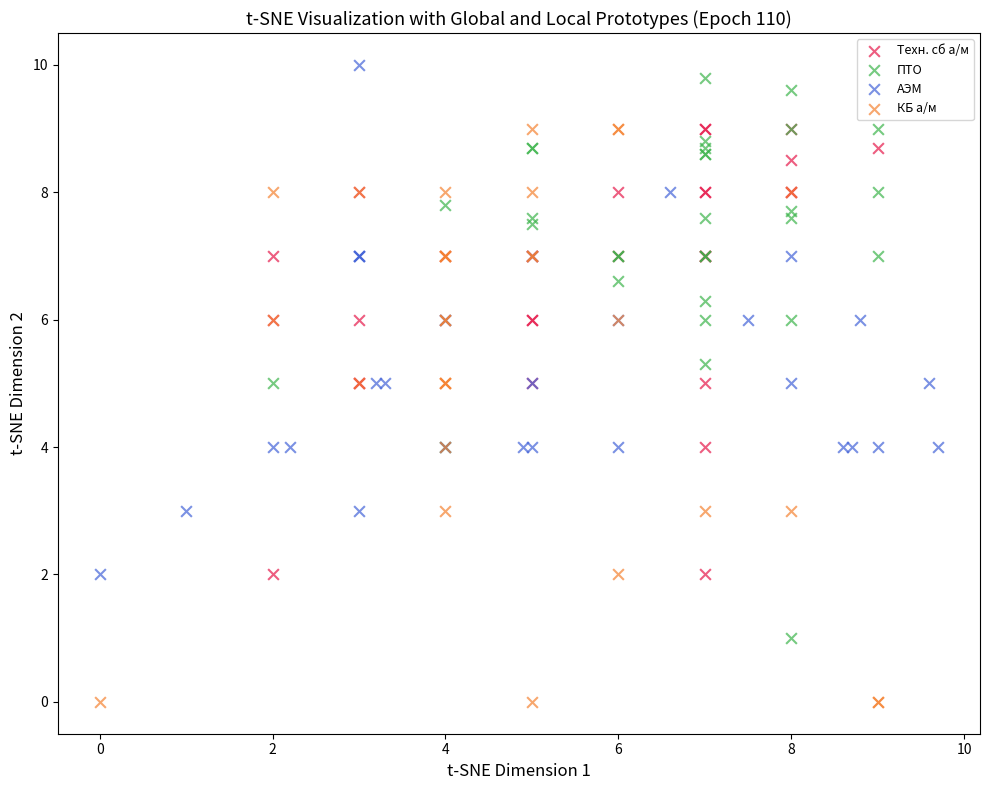

Which series contains the lowest Y value?

КБ а/м